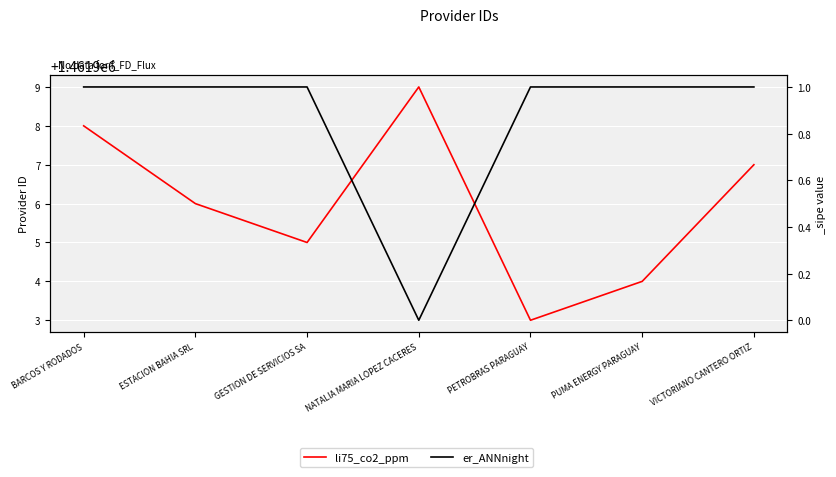

What is the sum of the li75_co2_ppm values at NATALIA MARIA LOPEZ CACERES and PETROBRAS PARAGUAY?

2923812